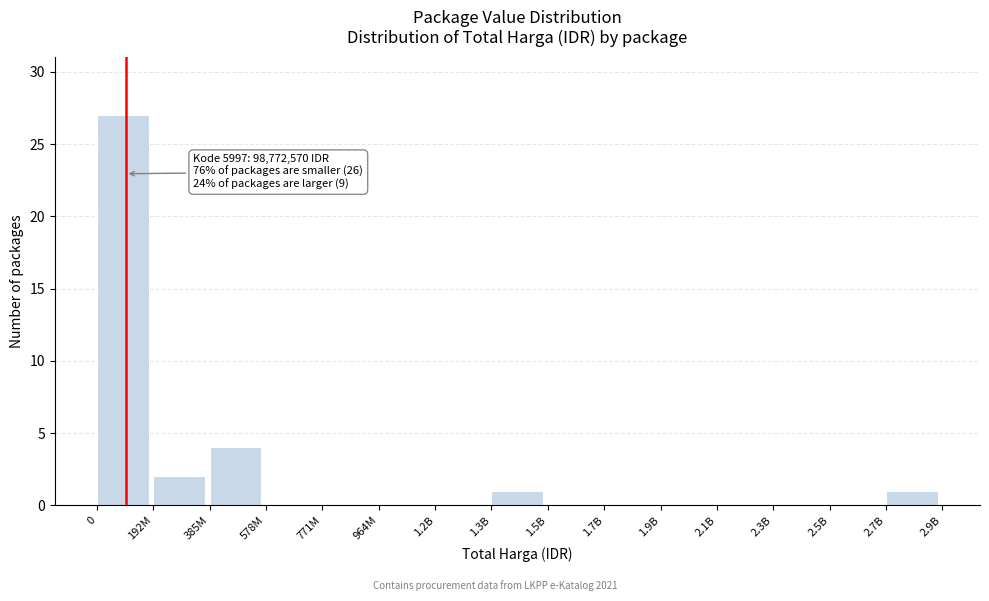

Reading left to right, transcribe all the data shown in this chart.

0=27	192M=2	385M=4	578M=0	771M=0	964M=0	1.2B=0	1.3B=1	1.5B=0	1.7B=0	1.9B=0	2.1B=0	2.3B=0	2.5B=0	2.7B=1